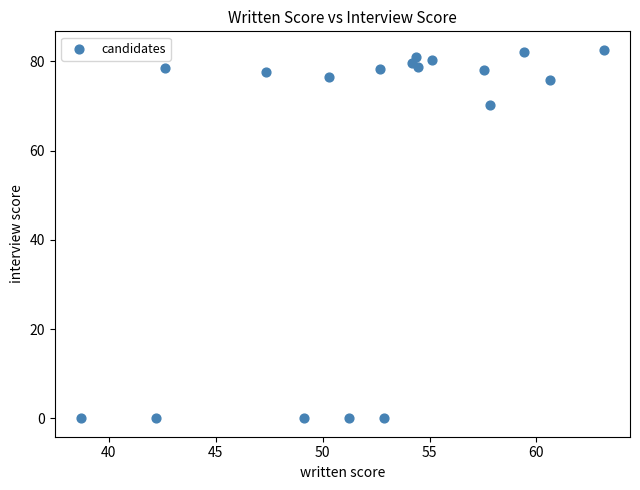

What is the range of X values (max minus min)?

24.4